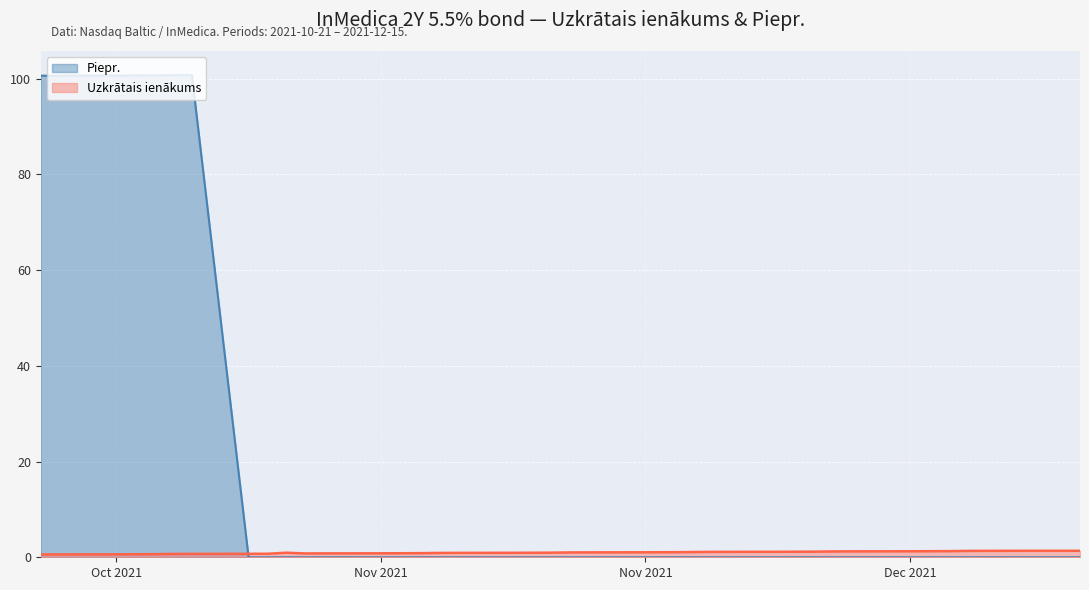

What is the spread (max minus min) of values at 2021-11-19?

1.0